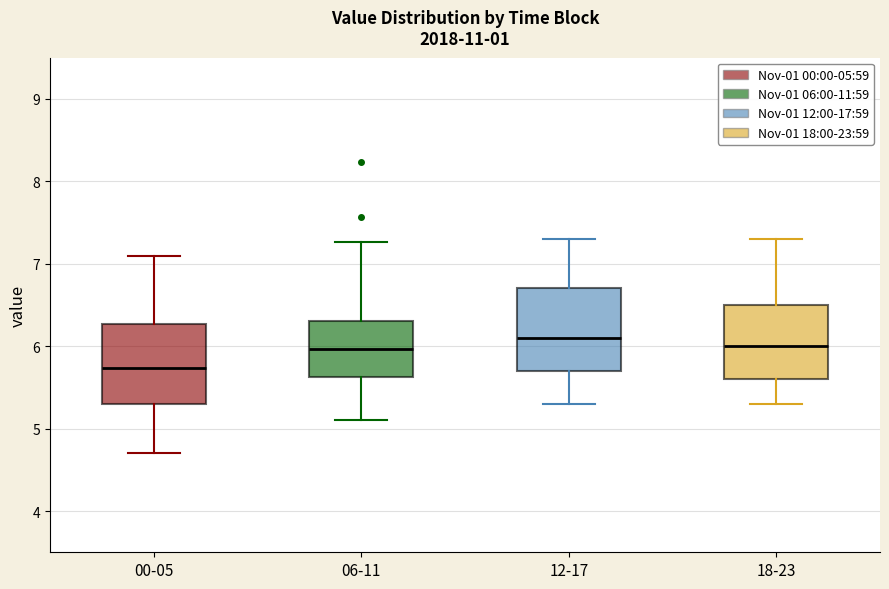

Reading left to right, transcribe this box plot: for each box, give where its median line is, the range the box spans, and where its two whiskers end, as read against the y-axis. The values are not printed on the chart, so give them approximately, as read against the axis.

00-05: median 5.7, box 5.3 to 6.3, whiskers 4.7 to 7.1
06-11: median 6.0, box 5.6 to 6.3, whiskers 5.1 to 7.3
12-17: median 6.1, box 5.7 to 6.7, whiskers 5.3 to 7.3
18-23: median 6.0, box 5.6 to 6.5, whiskers 5.3 to 7.3